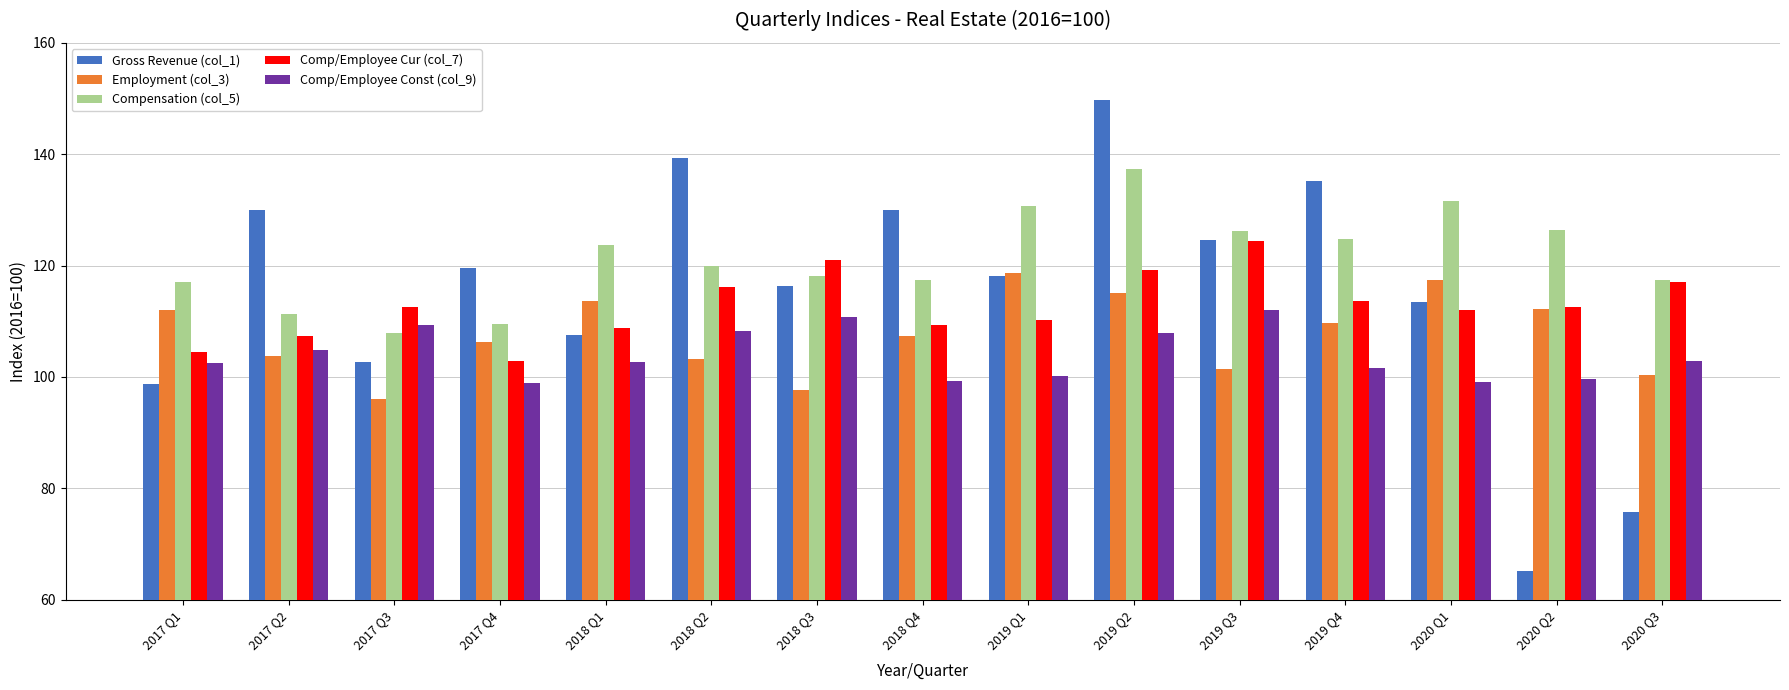

Rank the series at 2018 Q4 from lowest to highest value.

Comp/Employee Const (col_9), Employment (col_3), Comp/Employee Cur (col_7), Compensation (col_5), Gross Revenue (col_1)